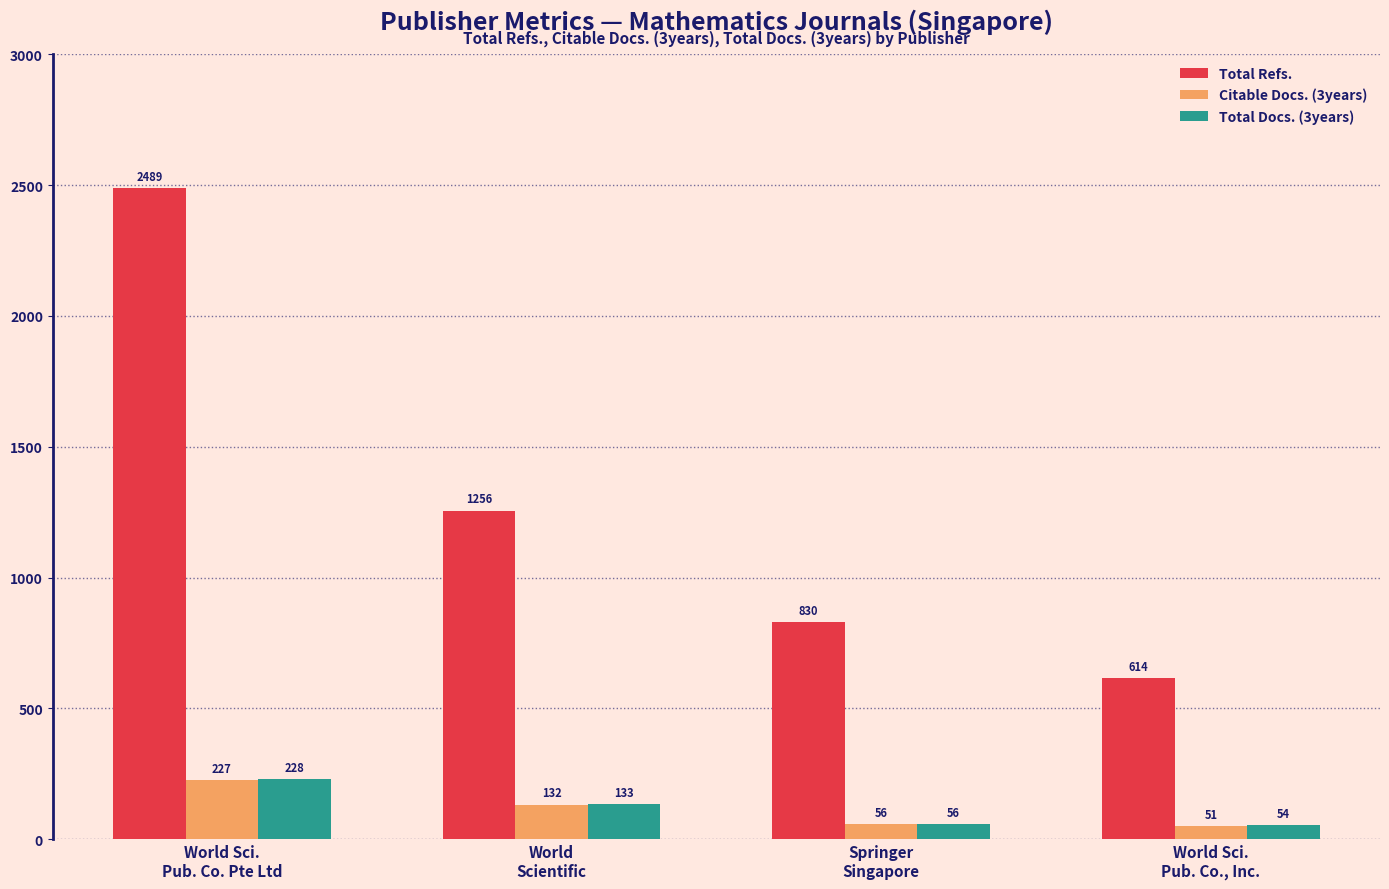

What is the label of the 2nd bar from the left?

World
Scientific